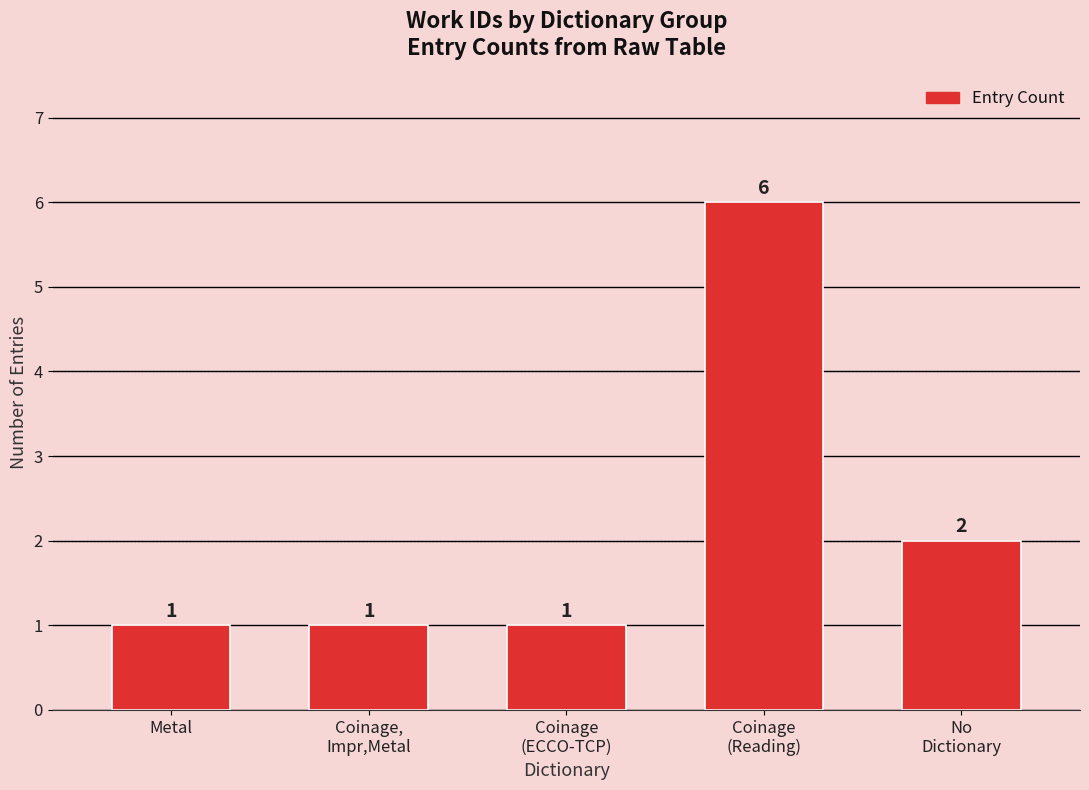

Reading left to right, transcribe all the data shown in this chart.

1	1	1	6	2